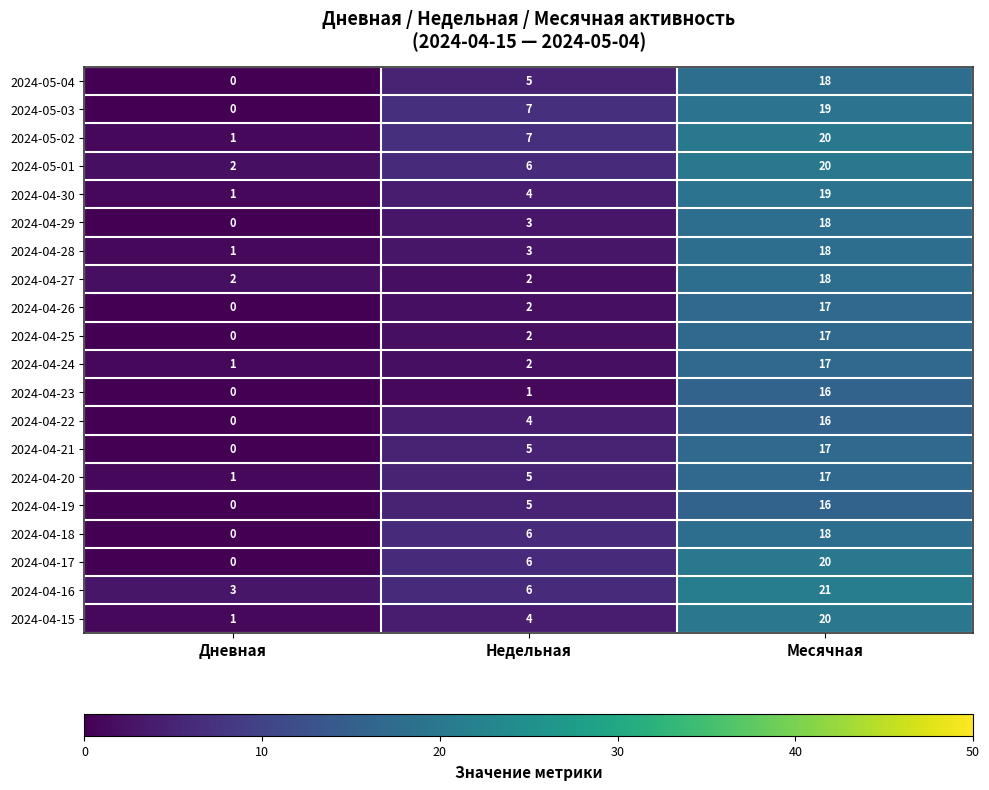

The 2024-04-21 series shows 0 at Дневная. True or false?

True